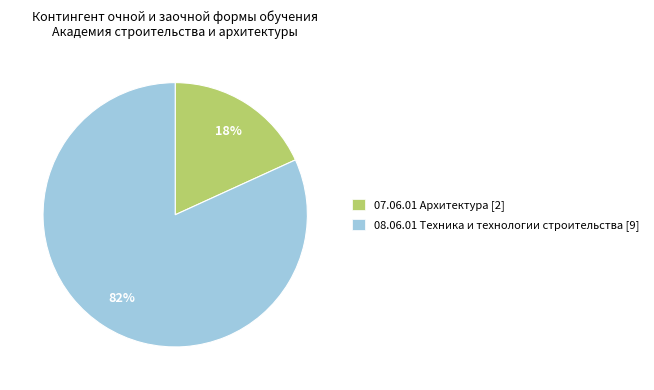

Combined, do 07.06.01 Архитектура and 08.06.01 Техника и технологии строительства account for over 50%?

Yes